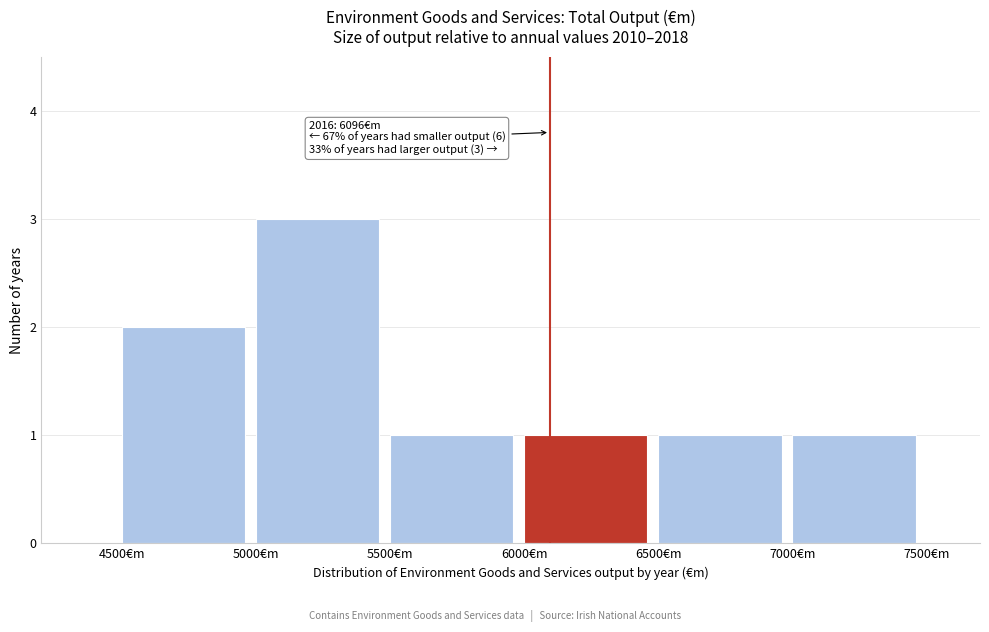

Which range on the x-axis has the tallest bar?

5000 to 5500